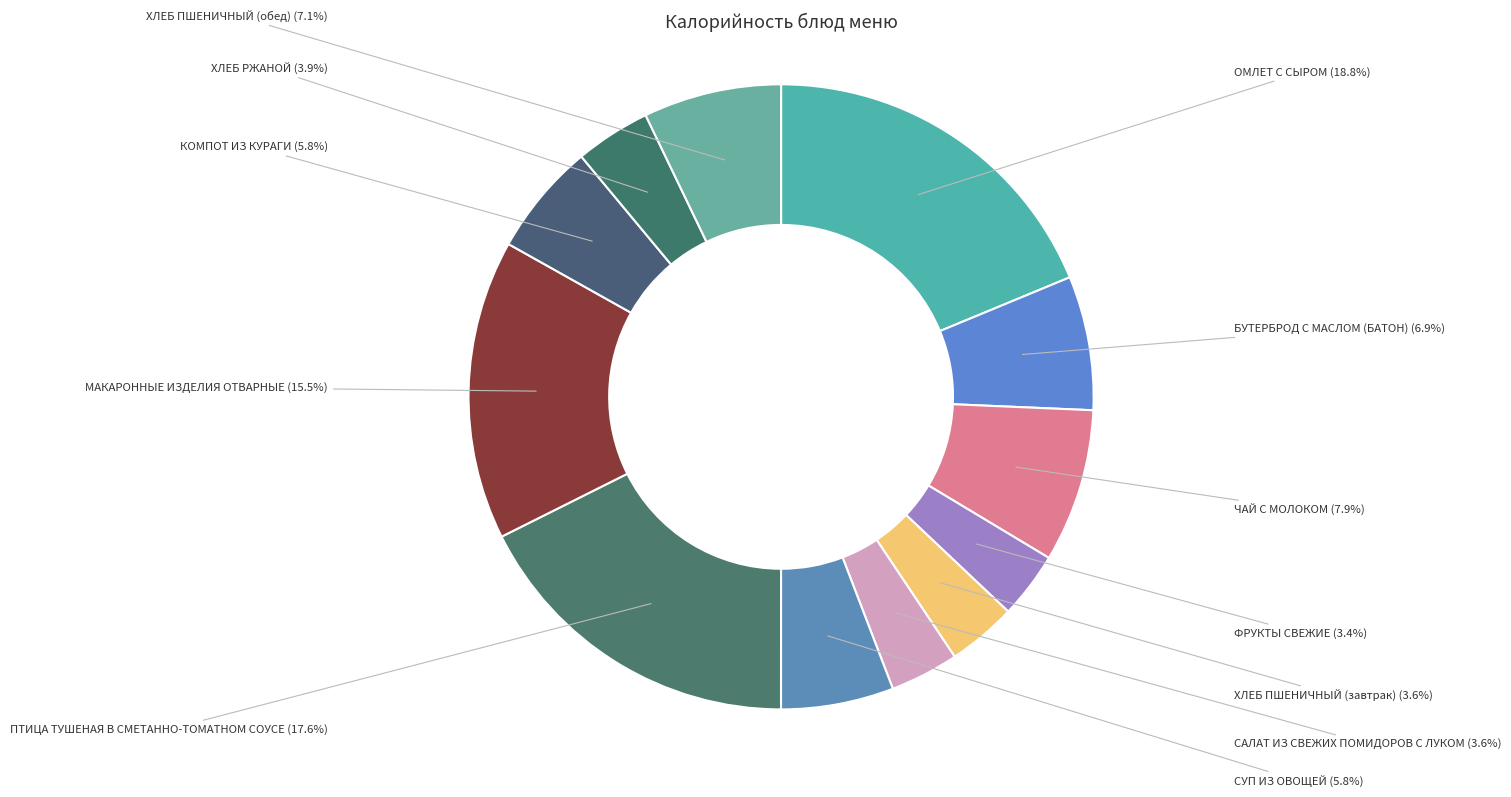

Is there any slice that represents more than half of the pie?

No